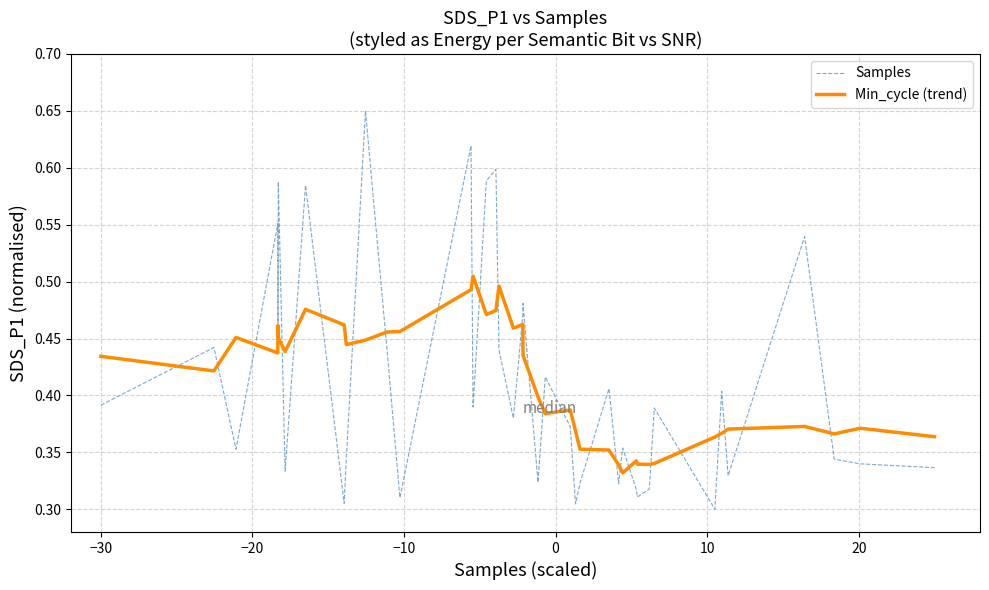

Rank the series by their maximum value, from lowest to highest.

Min_cycle (trend), Samples